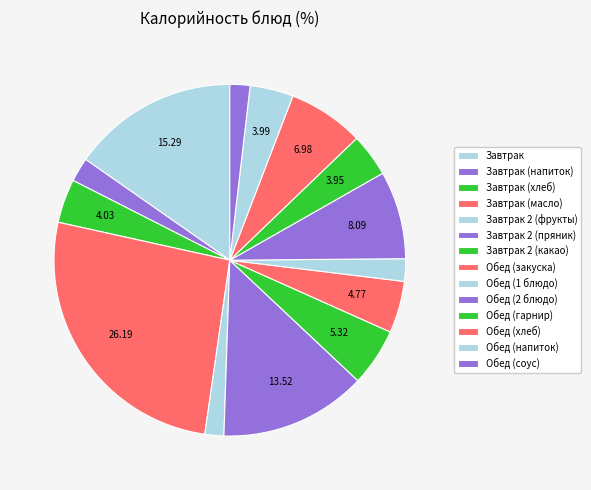

Is it true that Обед (хлеб) is 1% of the pie?

False